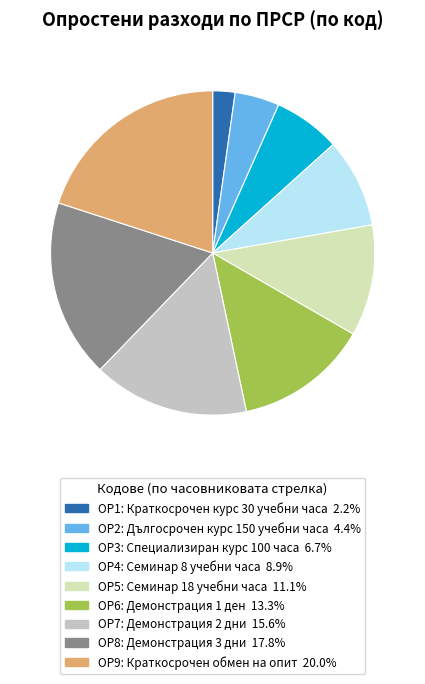

Approximately how many times larger is the value at ОР8 compared to ОР1?

8.0